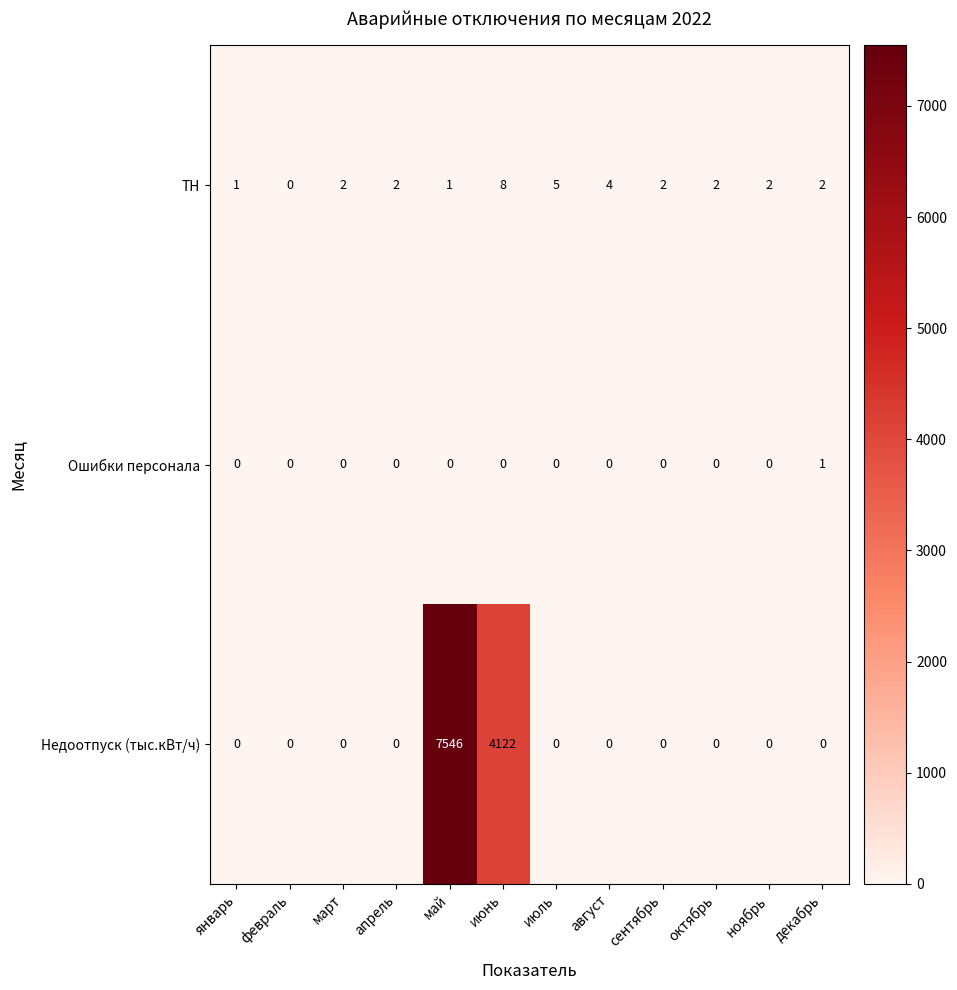

Is it true that Недоотпуск (тыс.кВт/ч) equals 0 at февраль?

True